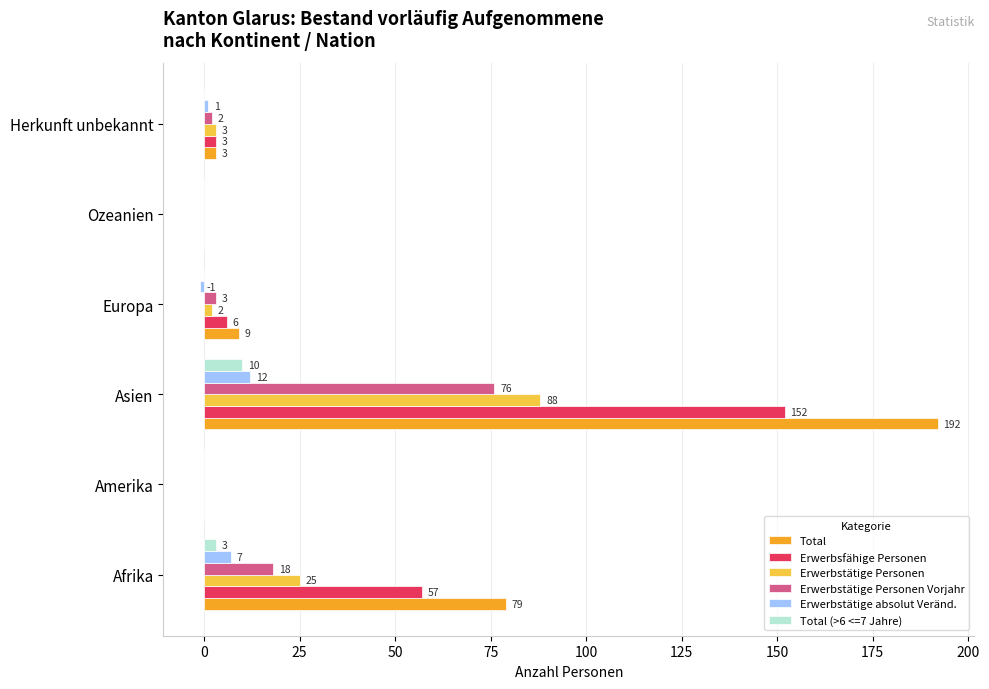

Which series has the largest total across all categories?

Total